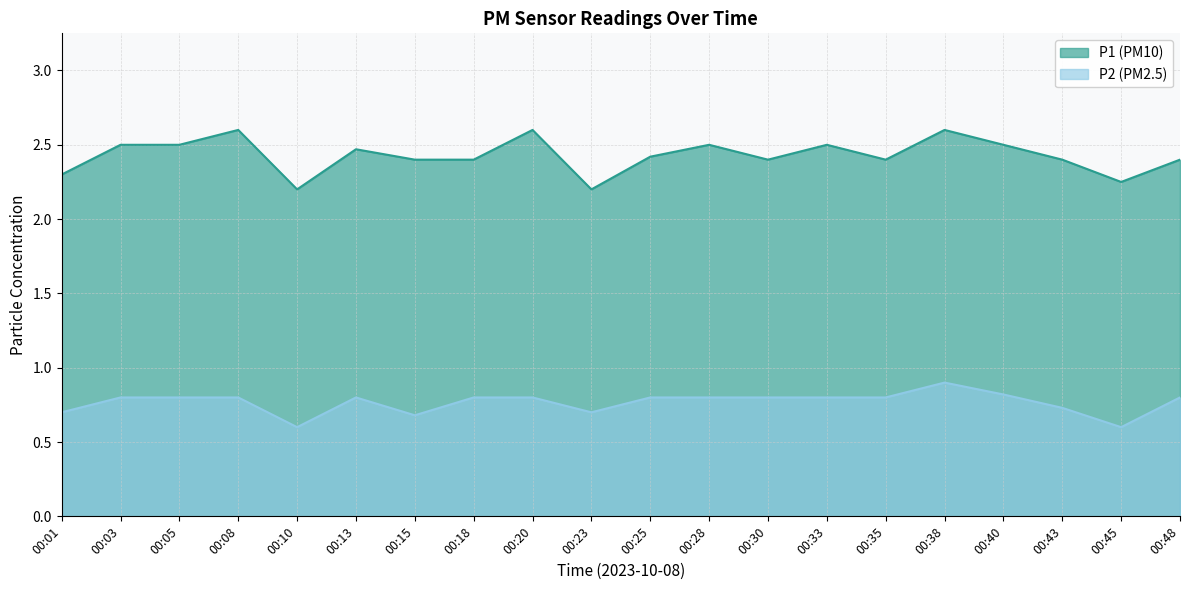

At 00:35, list the series in order from largest to smallest.

P1, P2